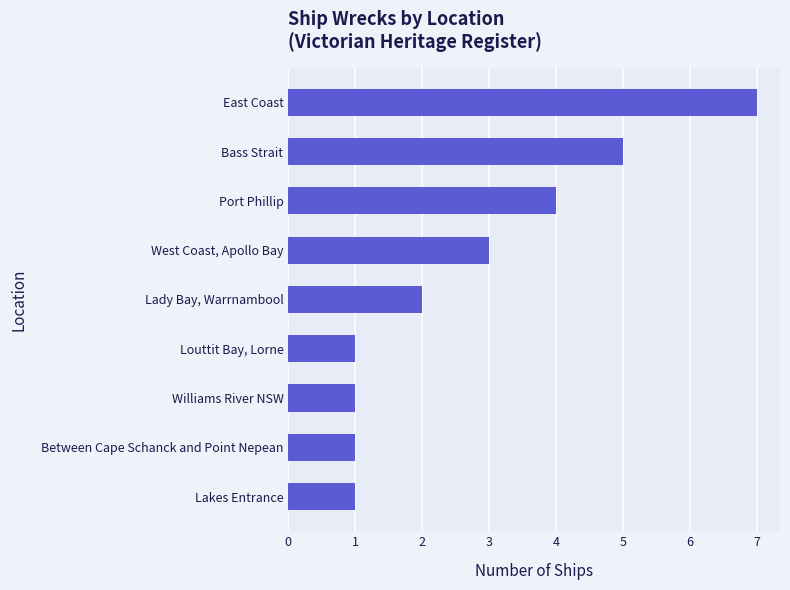

Reading bottom to top, what are all the values shown in this chart?

1	1	1	1	2	3	4	5	7